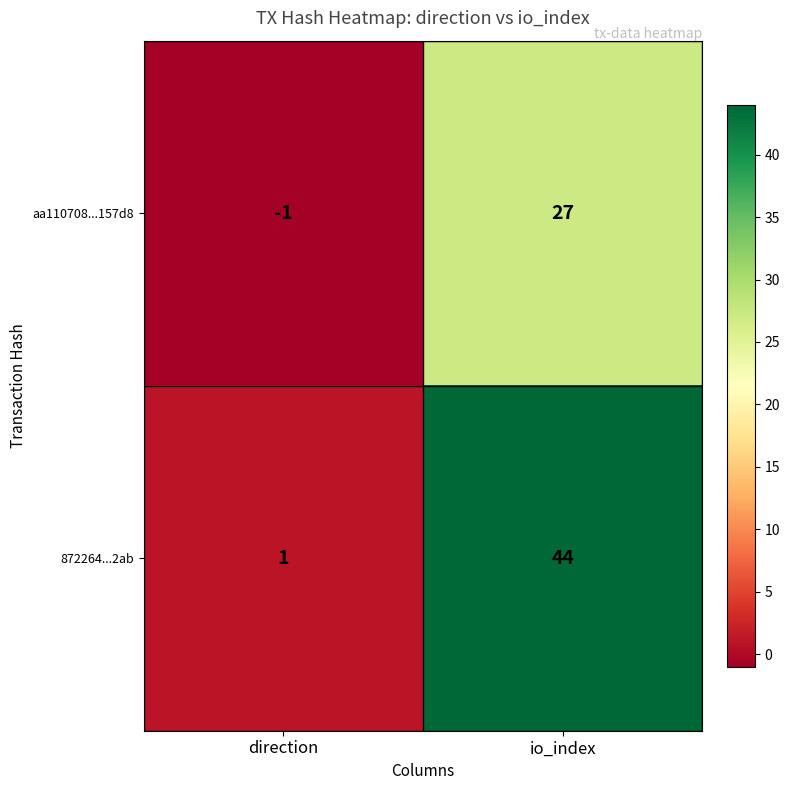

Count the number of categories in the chart.

2